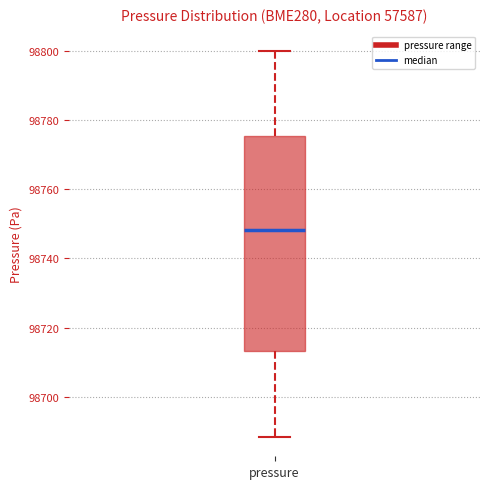

Read this box plot against the y-axis: the position of the median line, the range covered by the box, and the ends of both whiskers. The values are not printed on the chart, so give them approximately, as read against the axis.

median 98748, box 98714 to 98776, whiskers 98688 to 98800